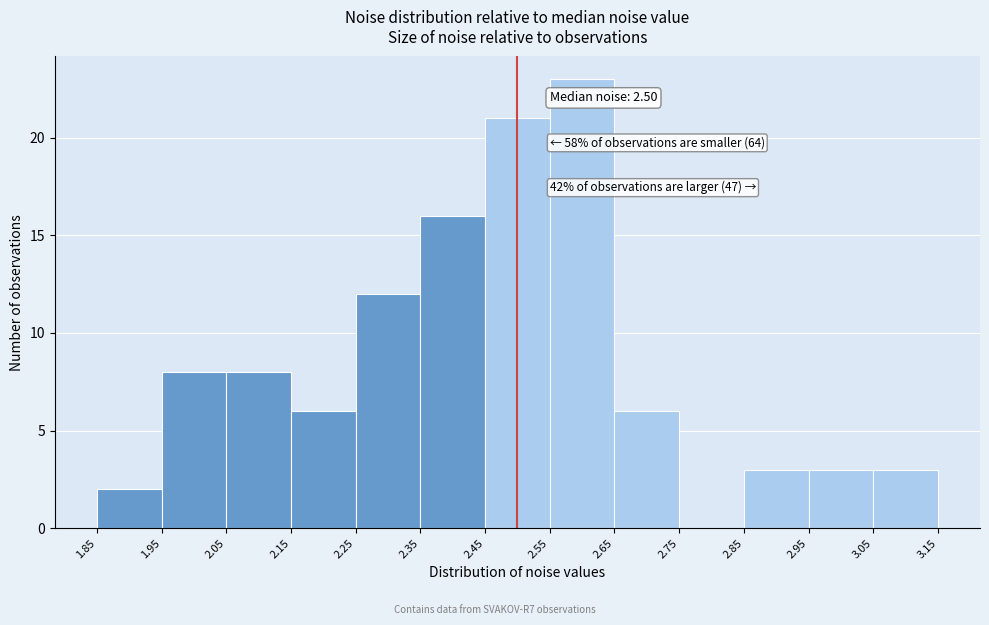

Over which range of the x-axis is the bar tallest?

2.55 to 2.65